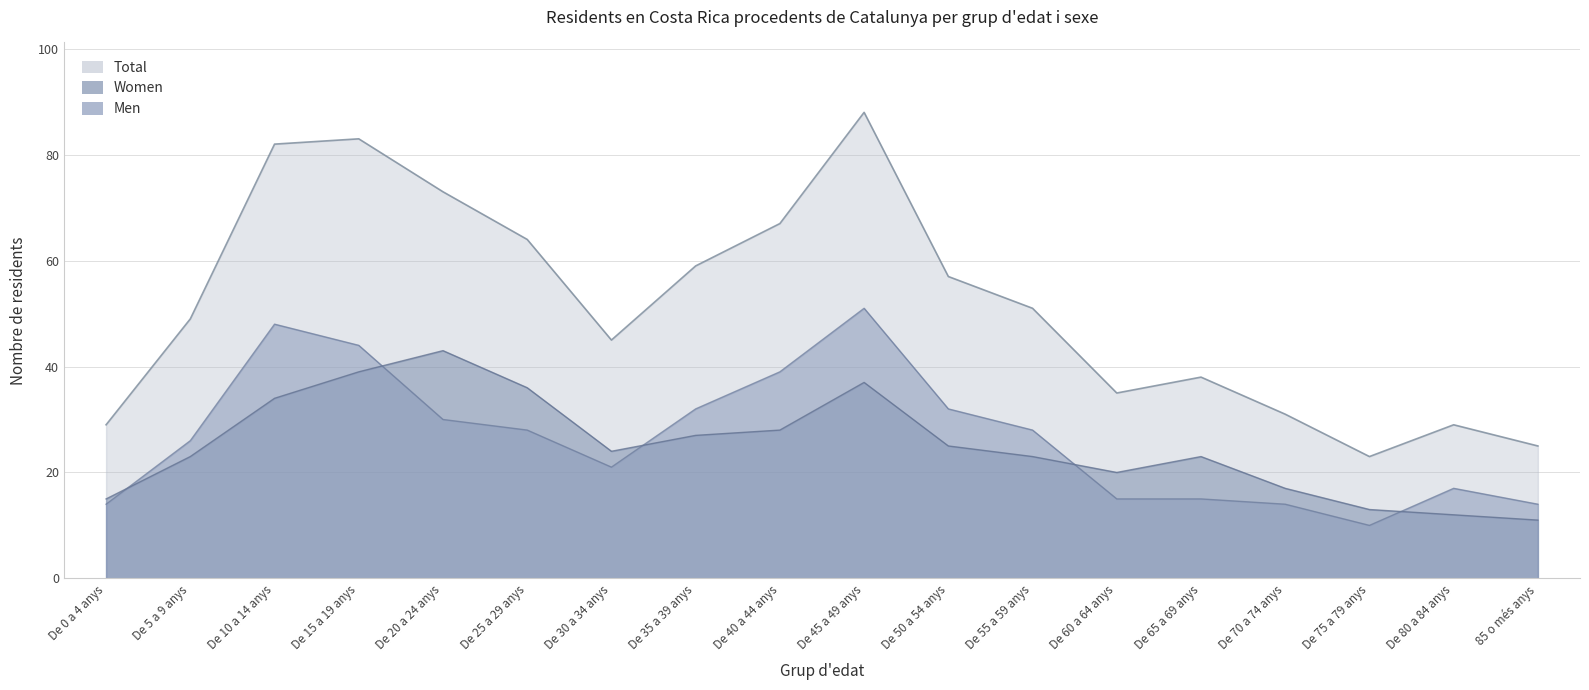

Which series has the largest total across all categories?

Total